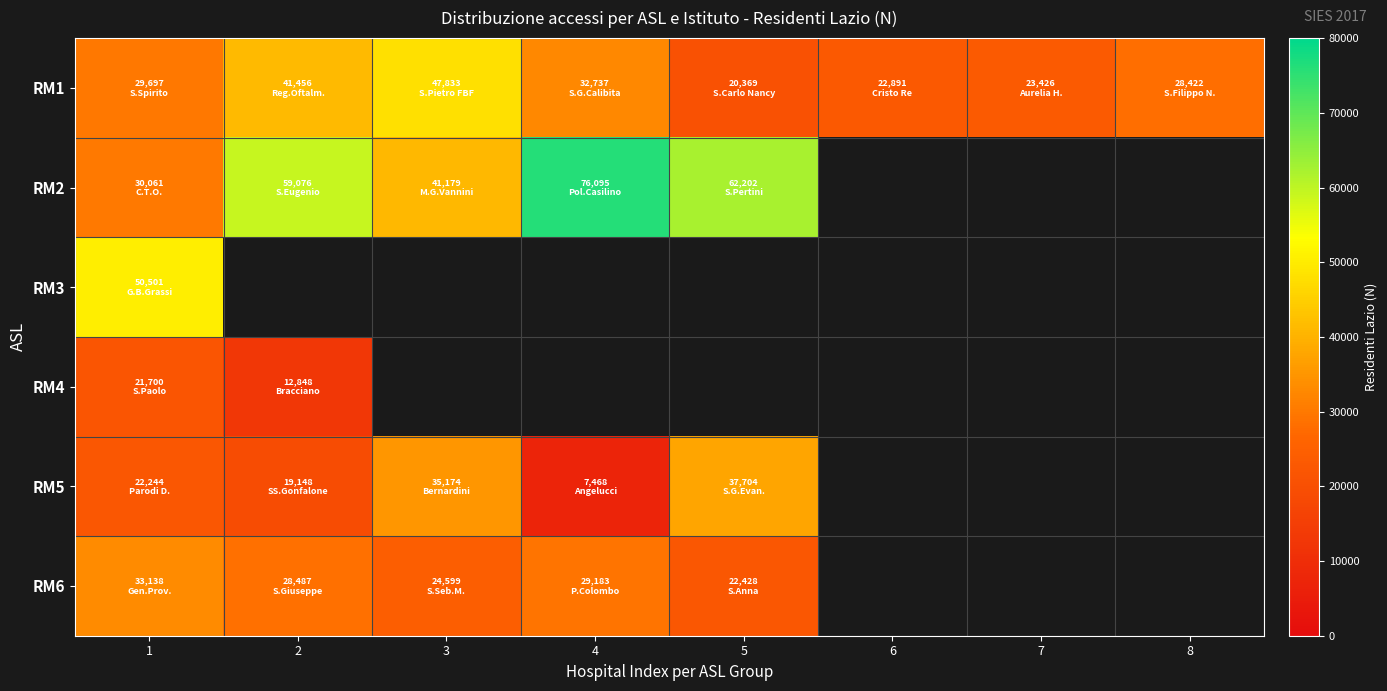

Which series changed the most between 6 and 8?

RM1